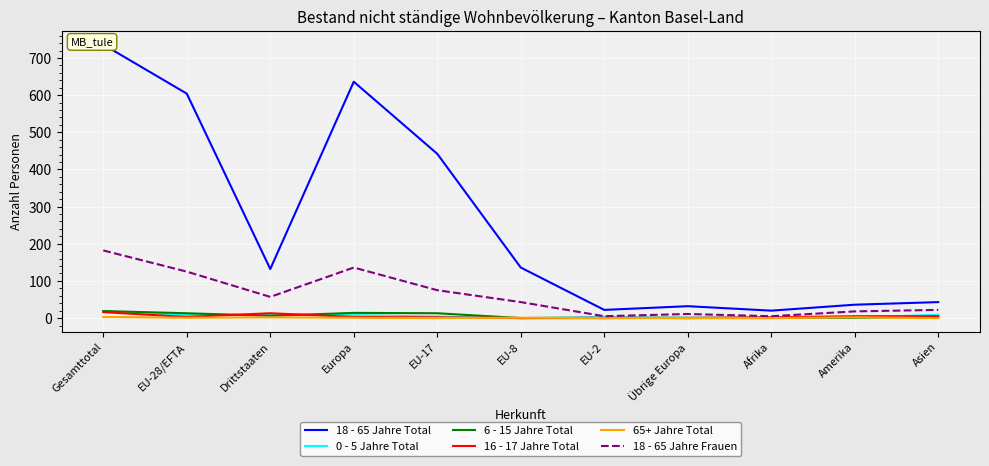

How many values in the 16 - 17 Jahre Total series exceed 3?

4